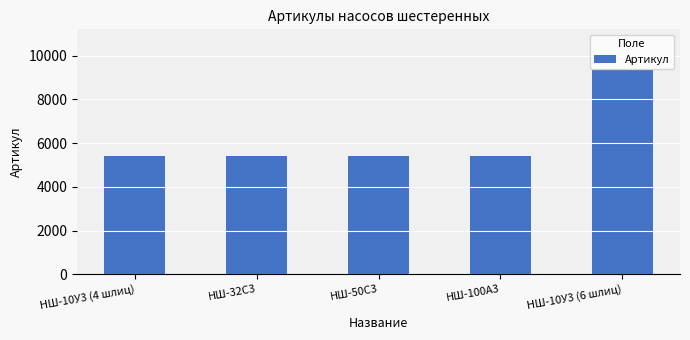

What is the sum of all values?

30967